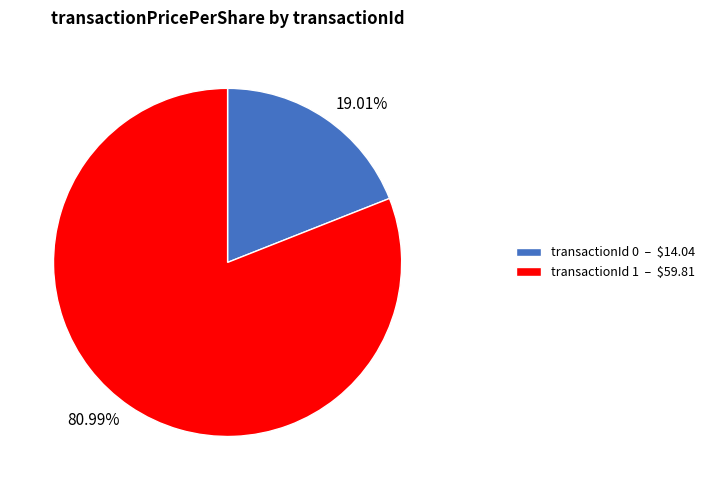

Is the sum of 80.99% and 19.01% greater than half?

Yes